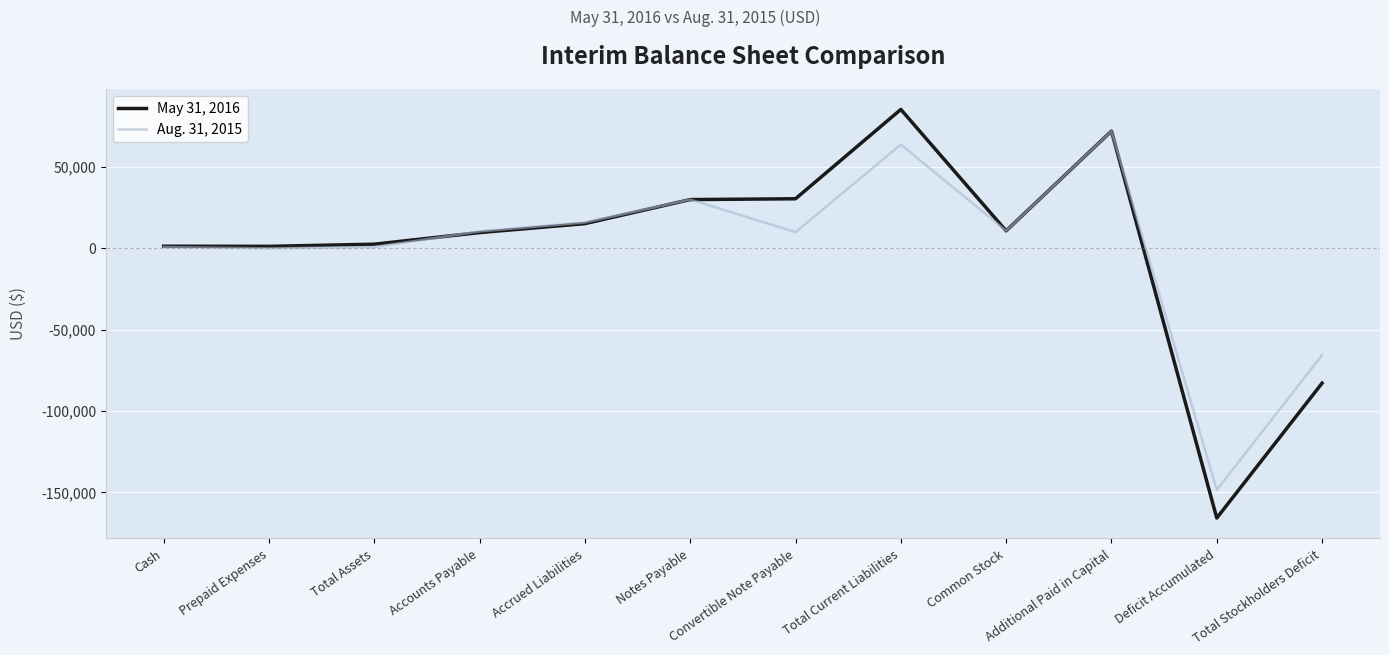

What is the sum of all May 31, 2016 values?

10308